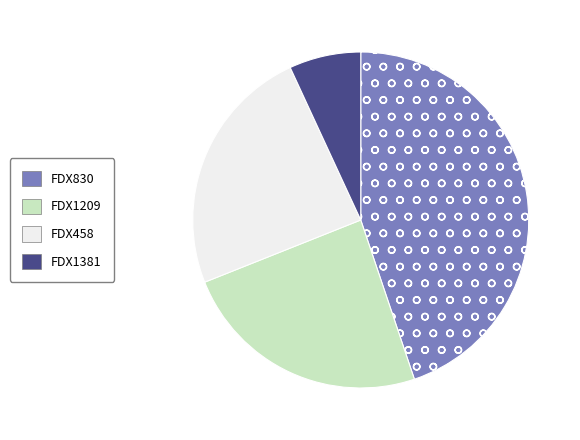

What is the smallest slice in the pie chart?

FDX1381